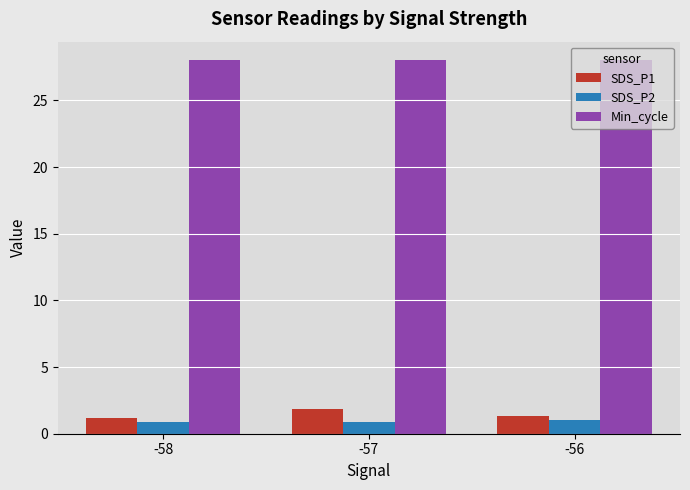

What is the approximate value of Min_cycle at -57?

28.0